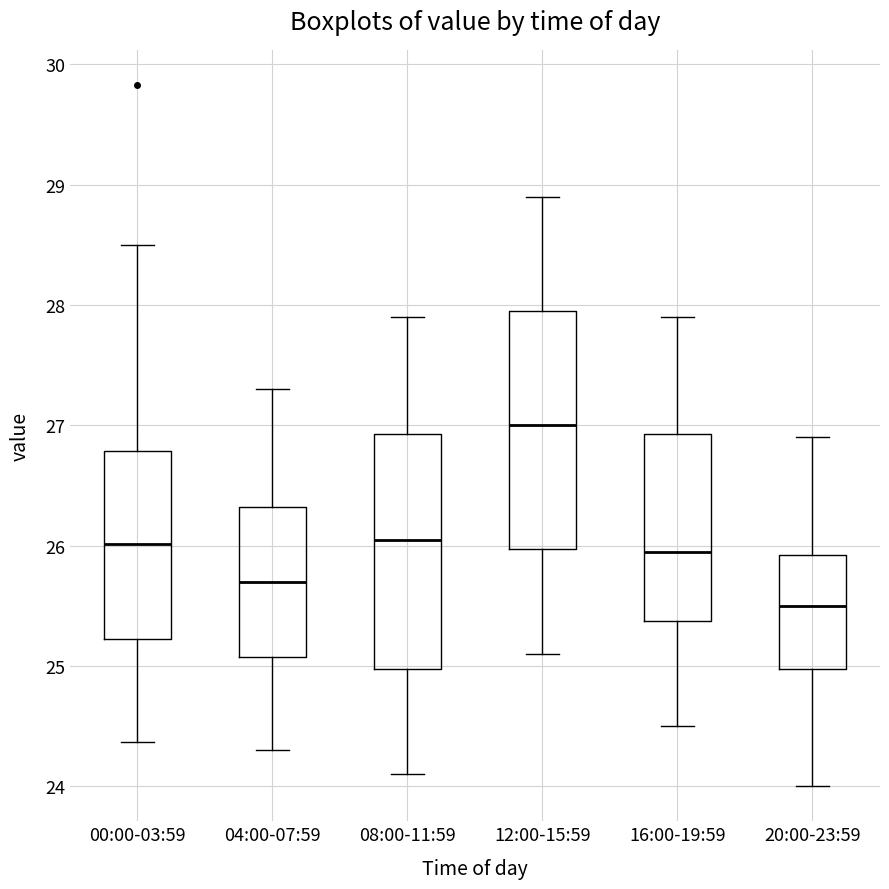

Where does the lower whisker of the box for 08:00-11:59 end on the y-axis? The values are not printed on the chart, so give them approximately, as read against the axis.

24.1